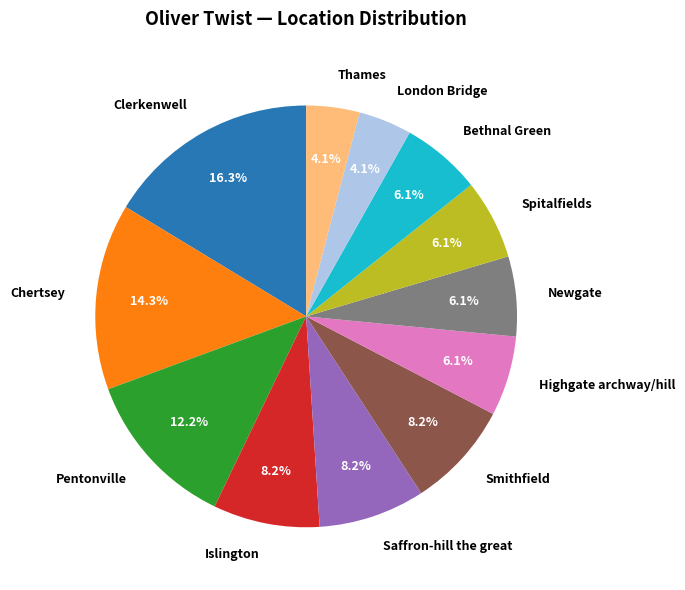

True or false: Newgate accounts for 6% of the total.

True